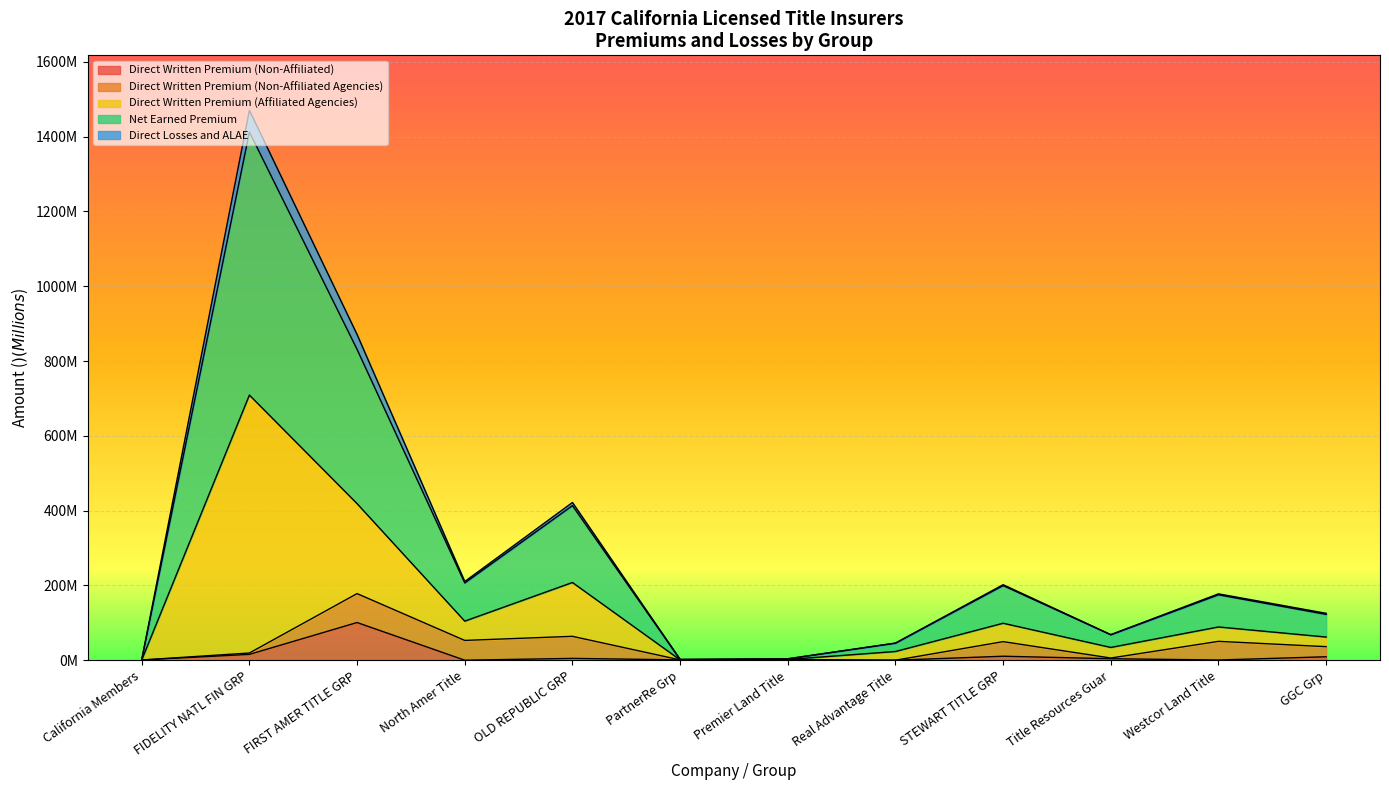

How many interior local peaks does the Net Earned Premium series have?

4